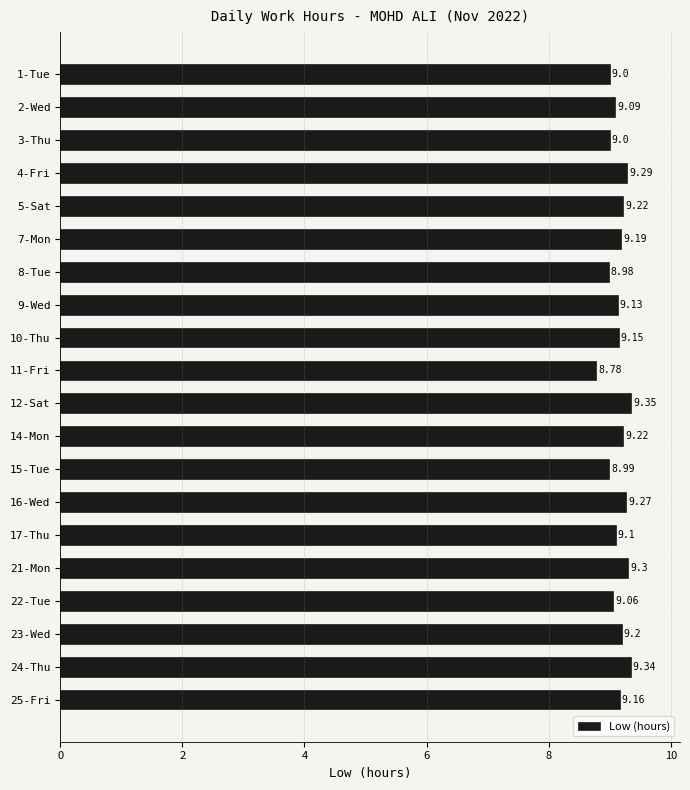

What is the average value?

9.1